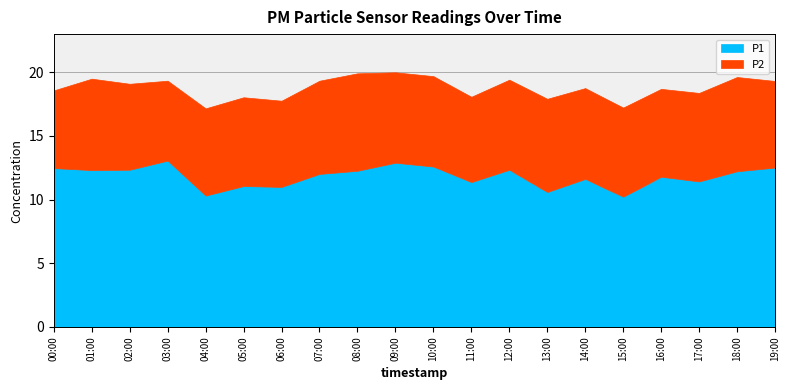

At which category does P2 reach its first local valley?

03:00